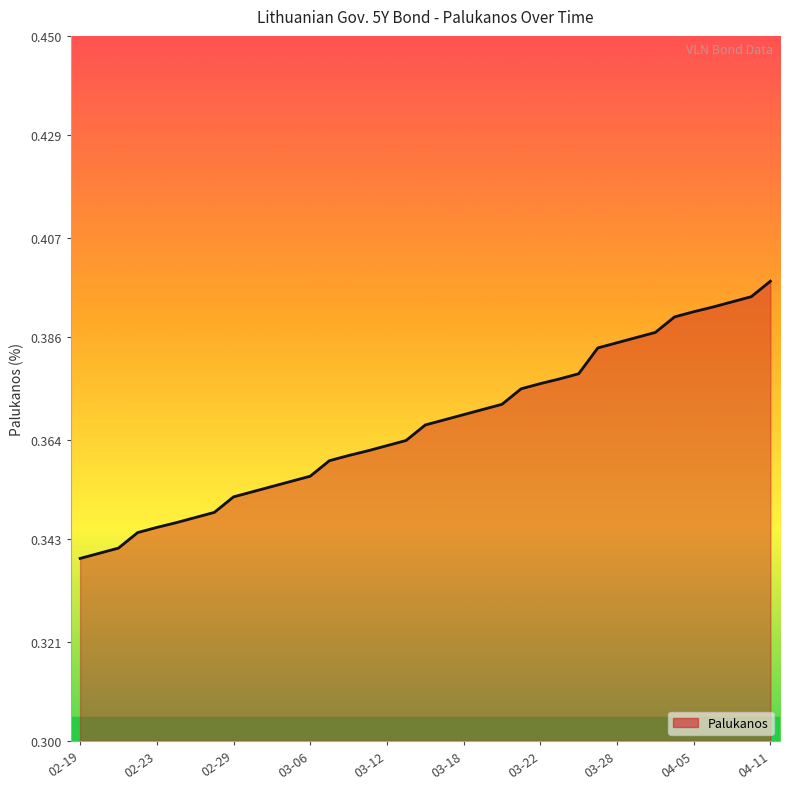

Which label corresponds to the largest value in the chart?

04-11